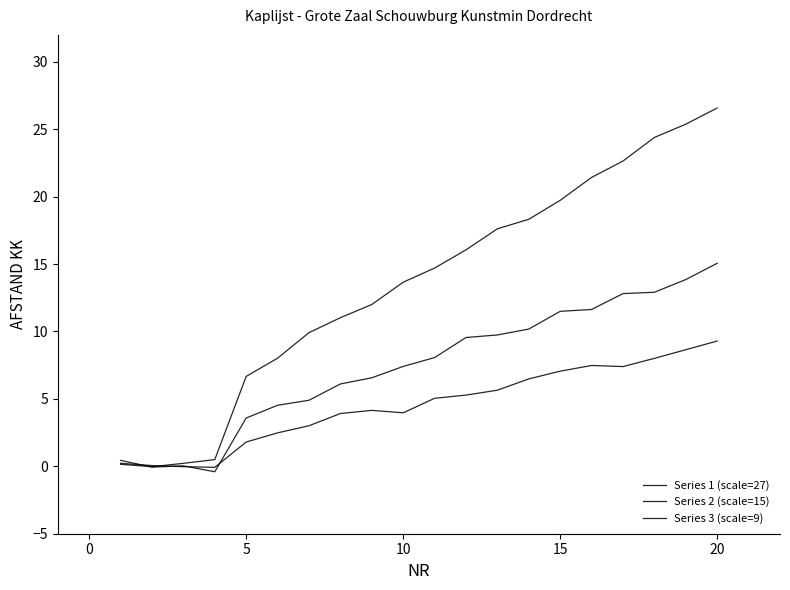

What is the value of the Series 1 (scale=27) point at the 6th from the left?

8.0